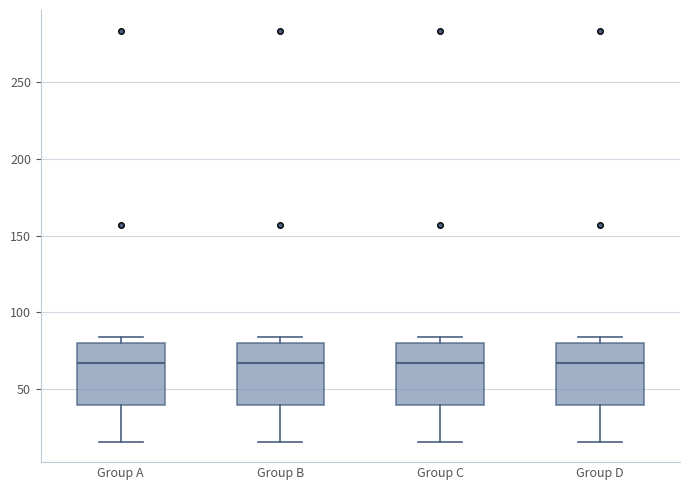

Reading left to right, transcribe this box plot: for each box, give where its median line is, the range the box spans, and where its two whiskers end, as read against the y-axis. The values are not printed on the chart, so give them approximately, as read against the axis.

Group A: median 65, box 40 to 80, whiskers 15 to 85
Group B: median 65, box 40 to 80, whiskers 15 to 85
Group C: median 65, box 40 to 80, whiskers 15 to 85
Group D: median 65, box 40 to 80, whiskers 15 to 85